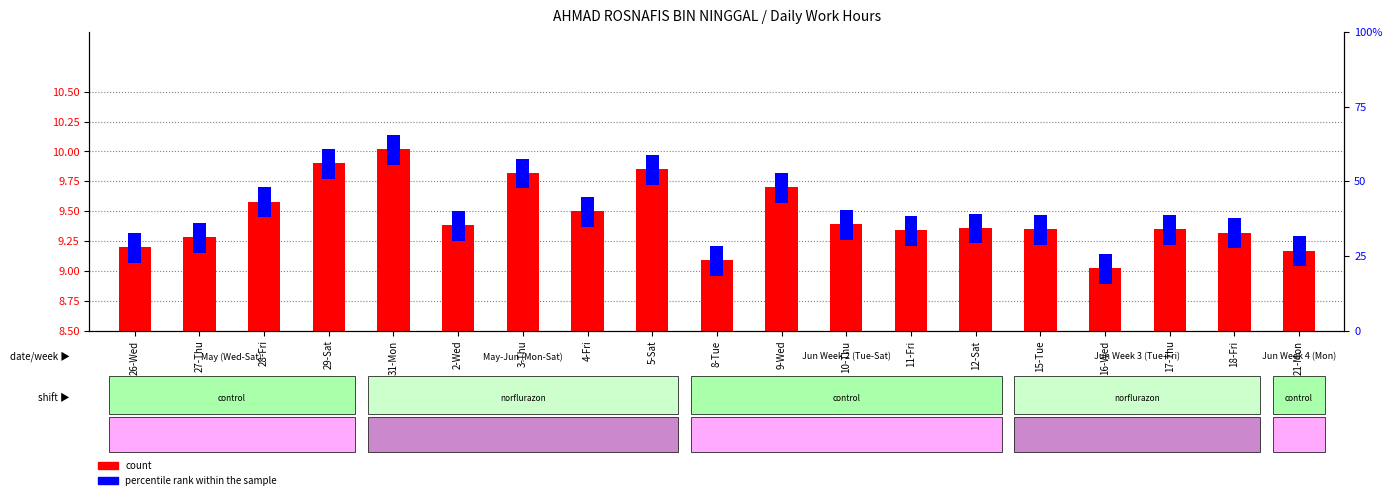

What is the label of the 10th bar from the right?

8-Tue